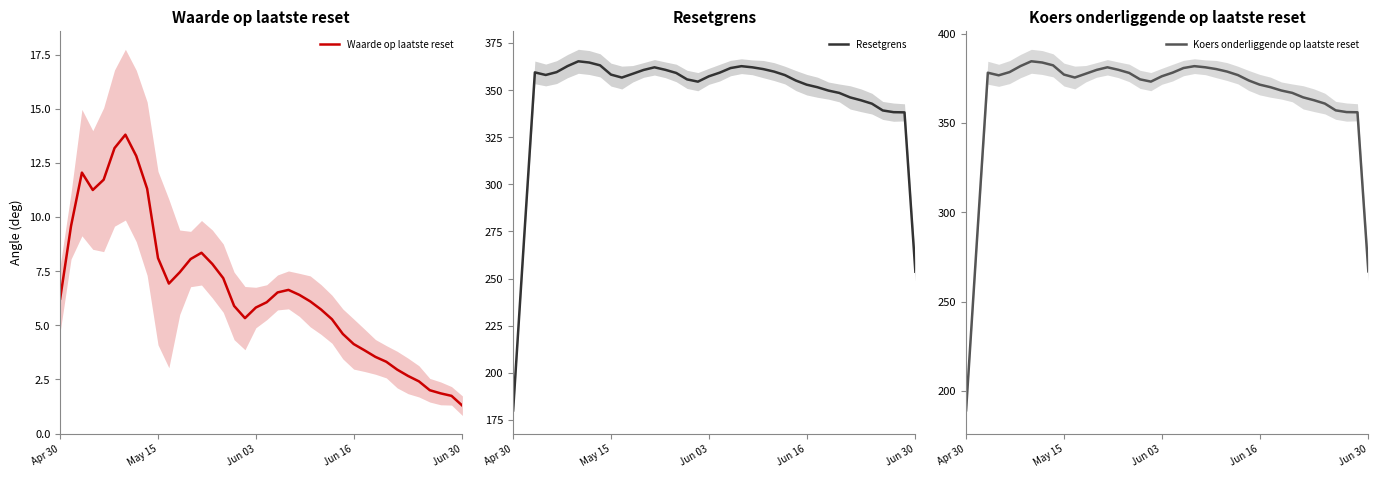

What is the average value of the Waarde op laatste reset series?

6.6